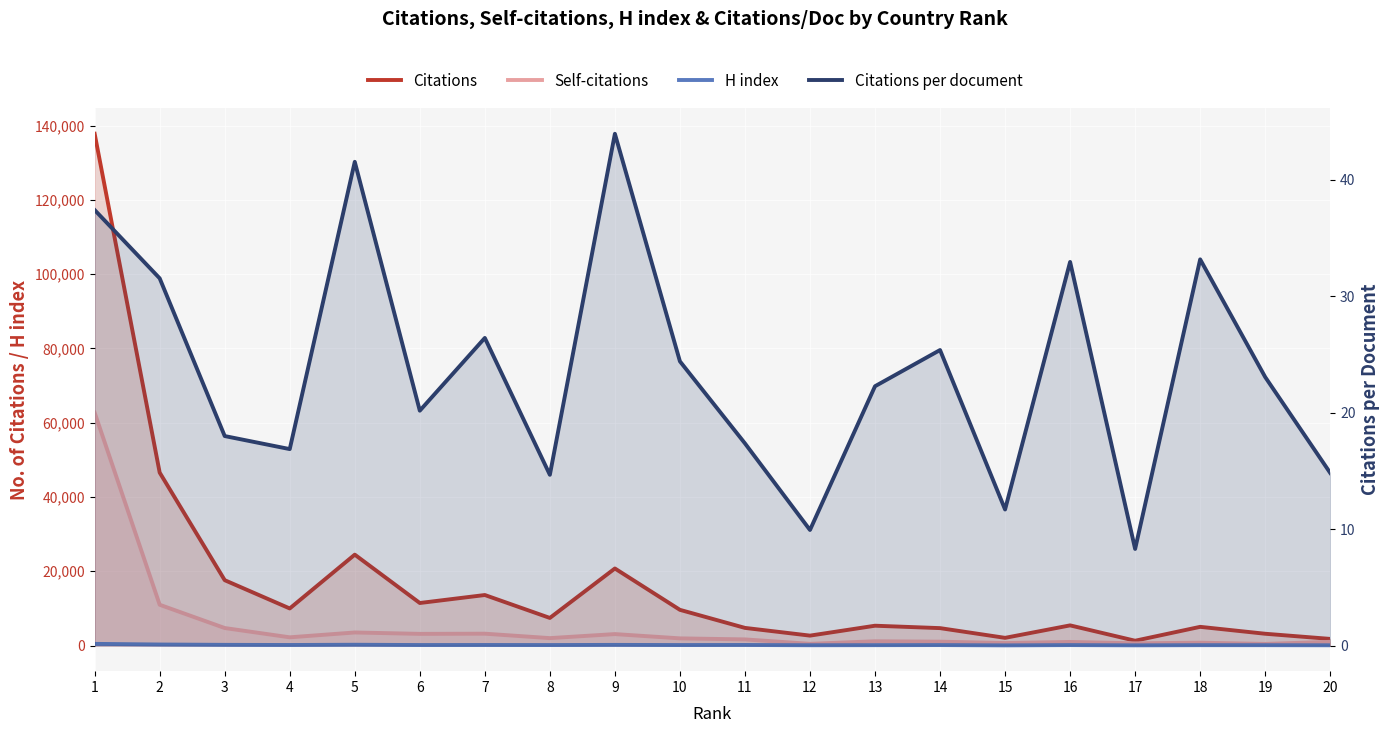

Reading left to right, list all the values displayed in this chart.

Citations: 137786.0	46572.0	17605.0	9992.0	24480.0	11460.0	13610.0	7439.0	20755.0	9621.0	4760.0	2680.0	5346.0	4698.0	2081.0	5438.0	1303.0	5044.0	3183.0	1794.0
Self-citations: 62707.0	10988.0	4724.0	2223.0	3527.0	3154.0	3201.0	2007.0	3094.0	1941.0	1662.0	469.0	1158.0	1050.0	684.0	979.0	609.0	778.0	445.0	1013.0
H index: 460.0	286.0	195.0	156.0	223.0	146.0	156.0	141.0	185.0	139.0	160.0	91.0	113.0	136.0	54.0	132.0	63.0	112.0	106.0	79.0
Citations per document: 37.4	31.6	18.0	16.9	41.6	20.2	26.4	14.7	44.0	24.4	17.4	9.9	22.3	25.4	11.7	33.0	8.3	33.2	23.1	14.8